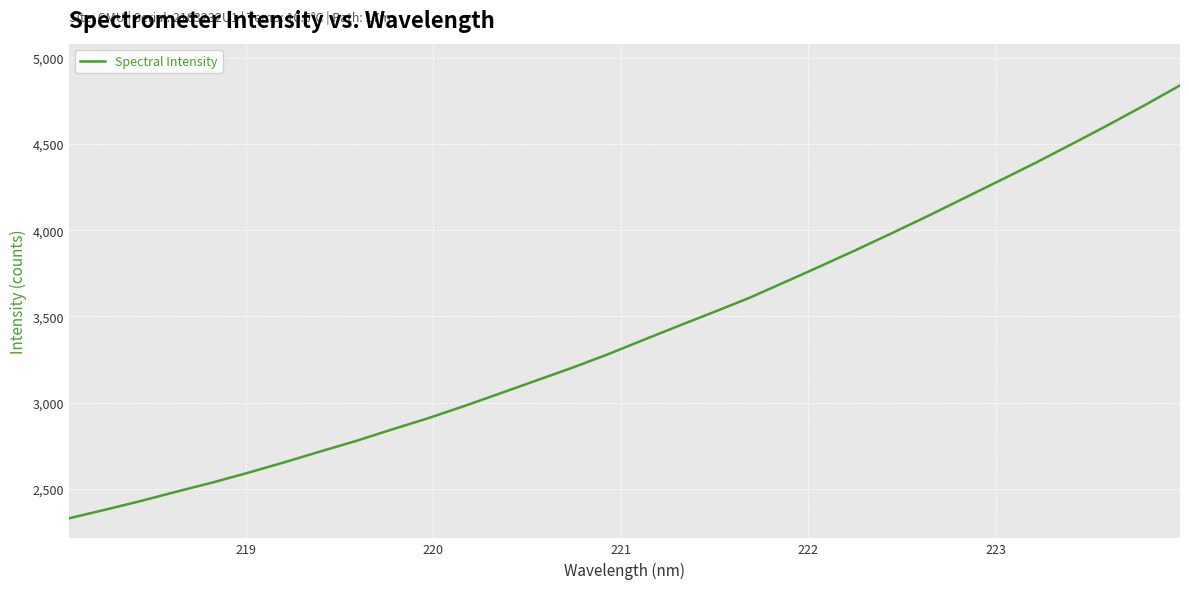

What is the smallest value displayed?

2329.3